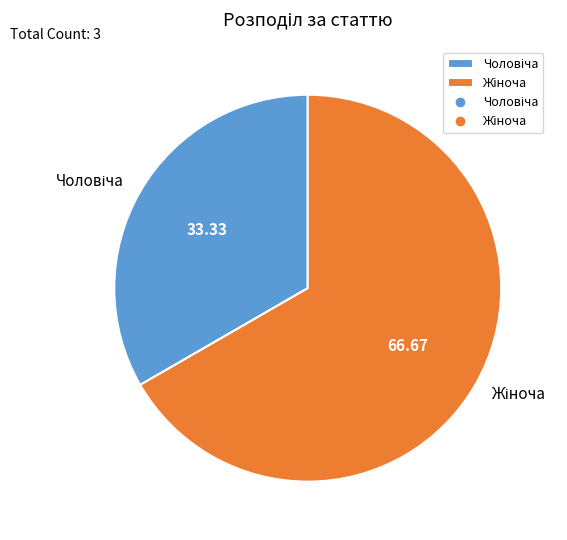

Is there a majority slice in this chart?

Yes